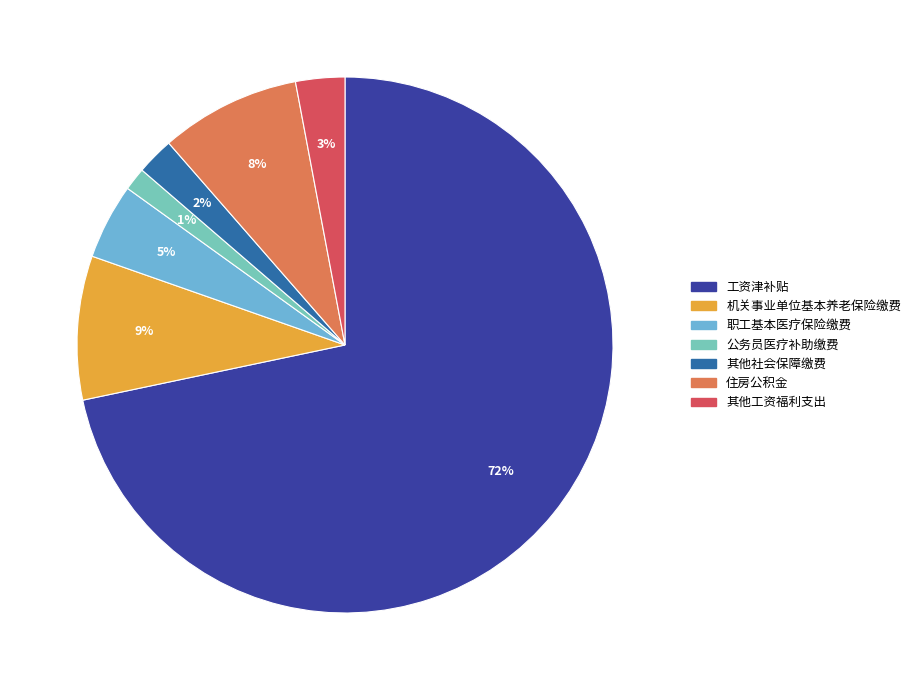

To the nearest percent, what is the average slice percentage?

14%